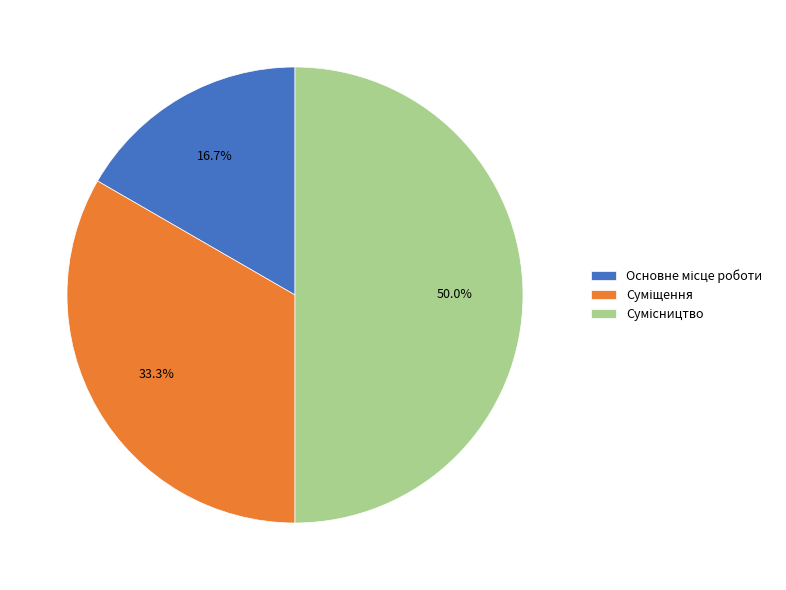

Is the sum of Сумісництво and Суміщення greater than half?

Yes